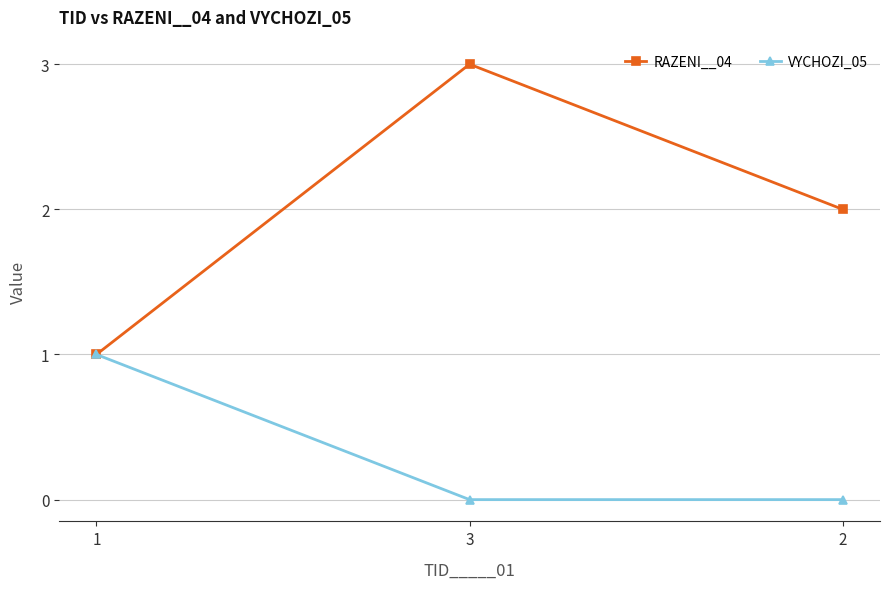

What is the average value of the RAZENI__04 series?

2